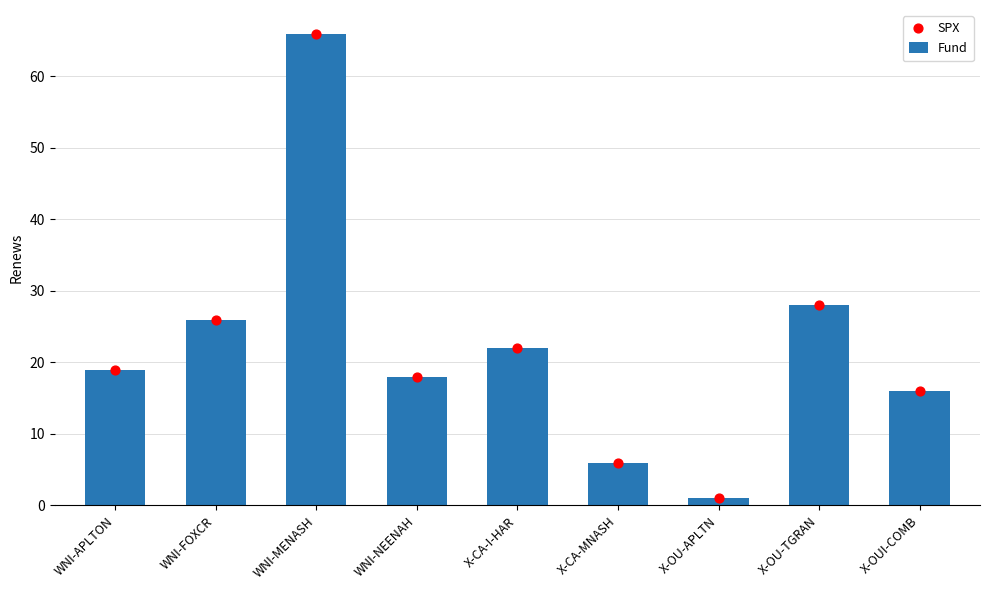

Which series contains the lowest Y value?

Fund